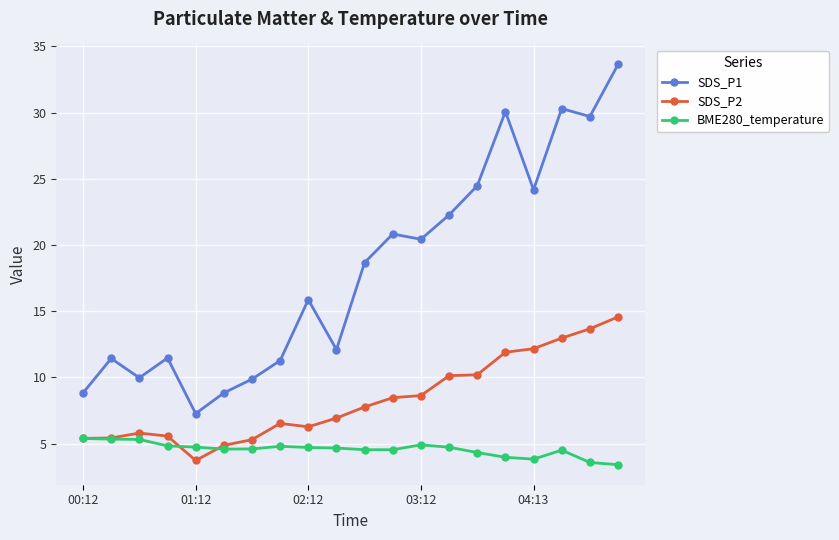

What is the lowest value of the SDS_P2 series?

3.7